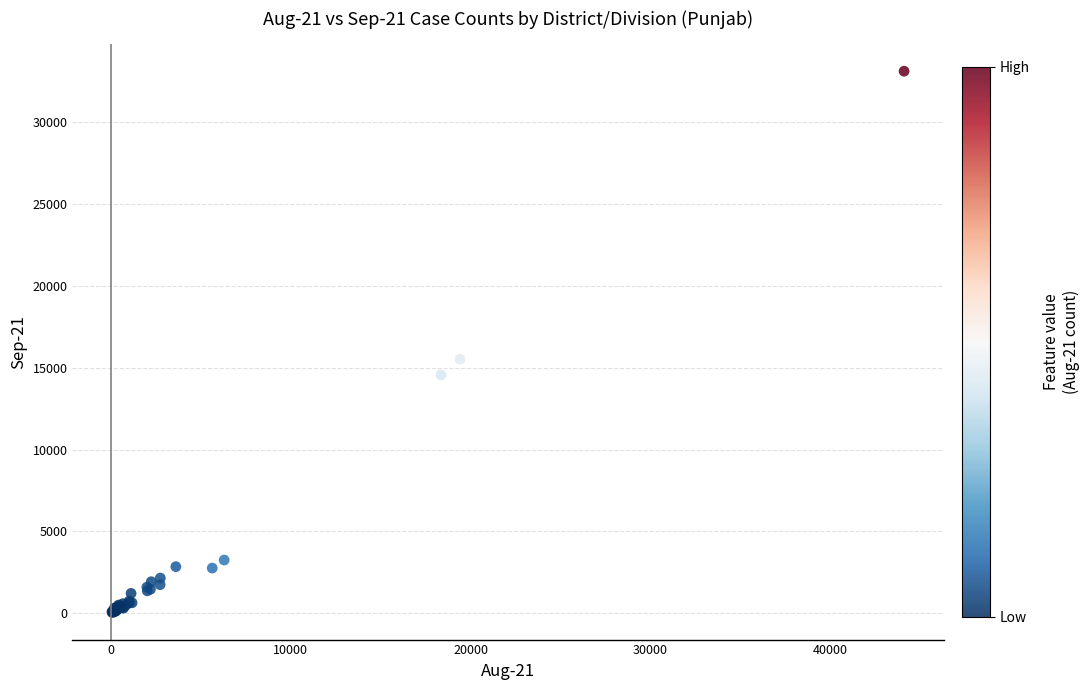

What Y value in the scatter plot is closest to 16574?

15520